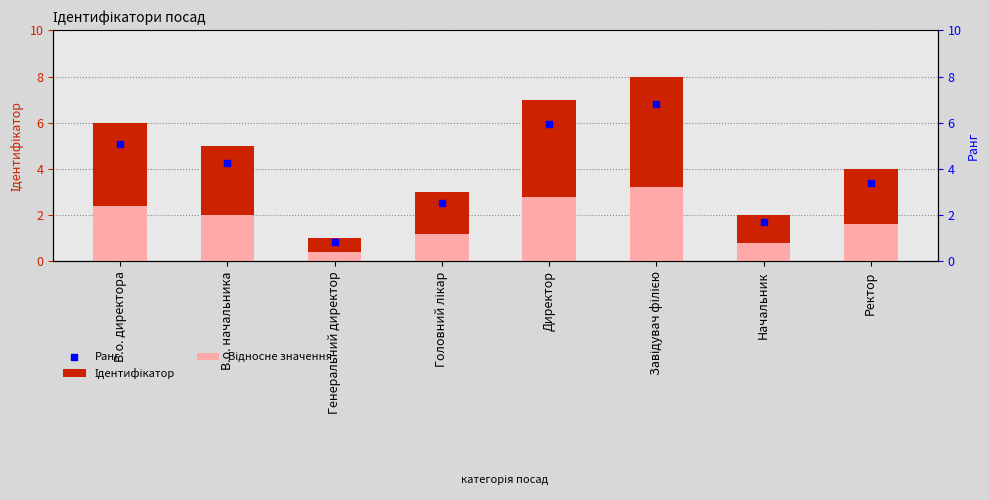

What are all the series names shown in the legend?

Ідентифікатор, Відносне значення, Ранг